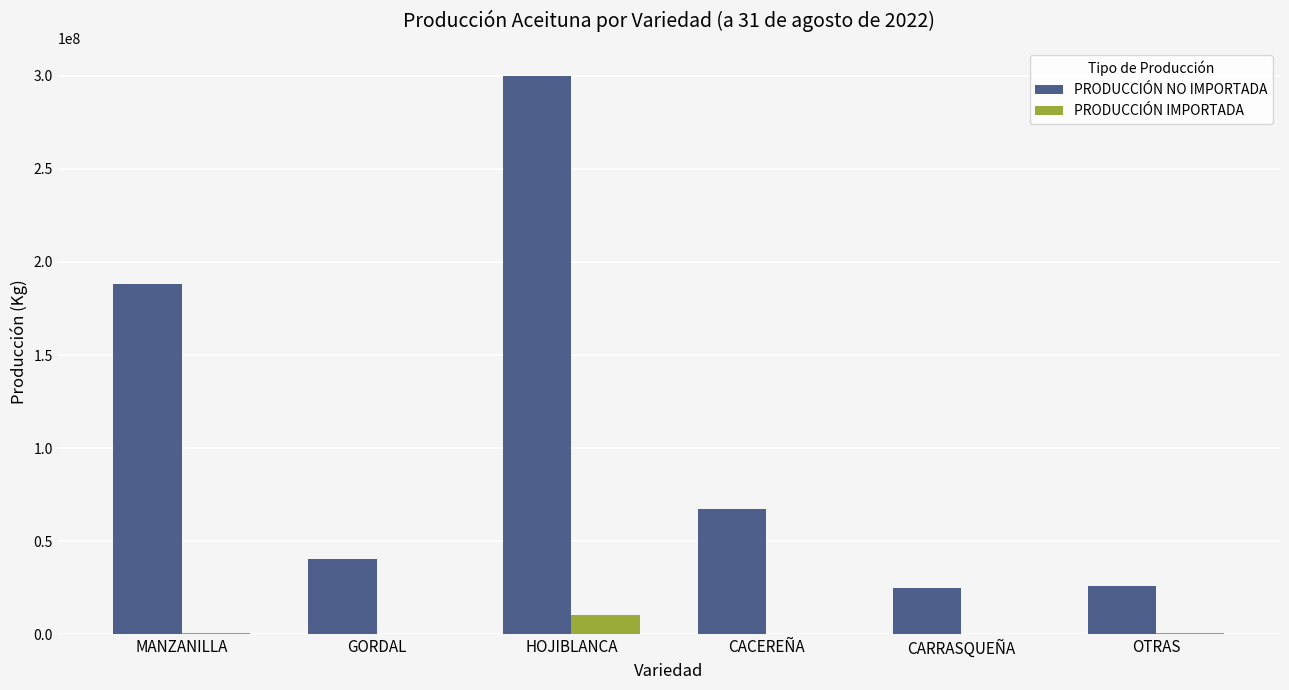

What is the total value across all series at HOJIBLANCA?

310288046